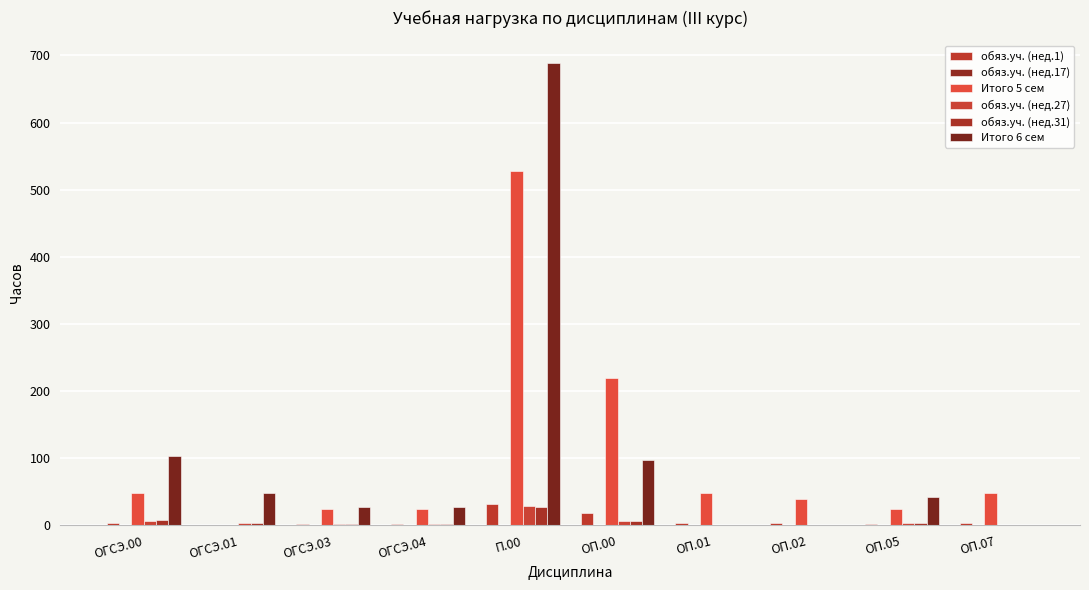

Are the bars grouped side by side (vs. stacked)?

Yes